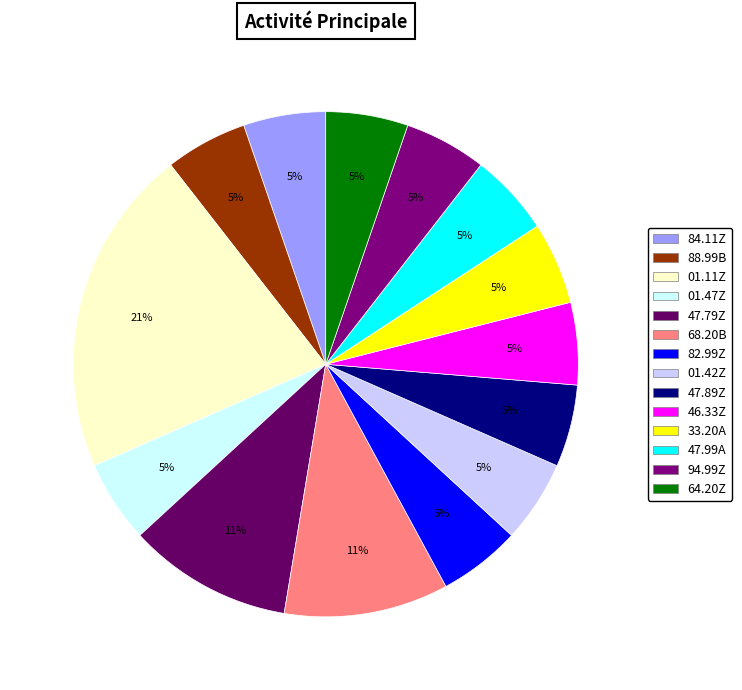

What percentage is NOT represented by 88.99B?

94.7%